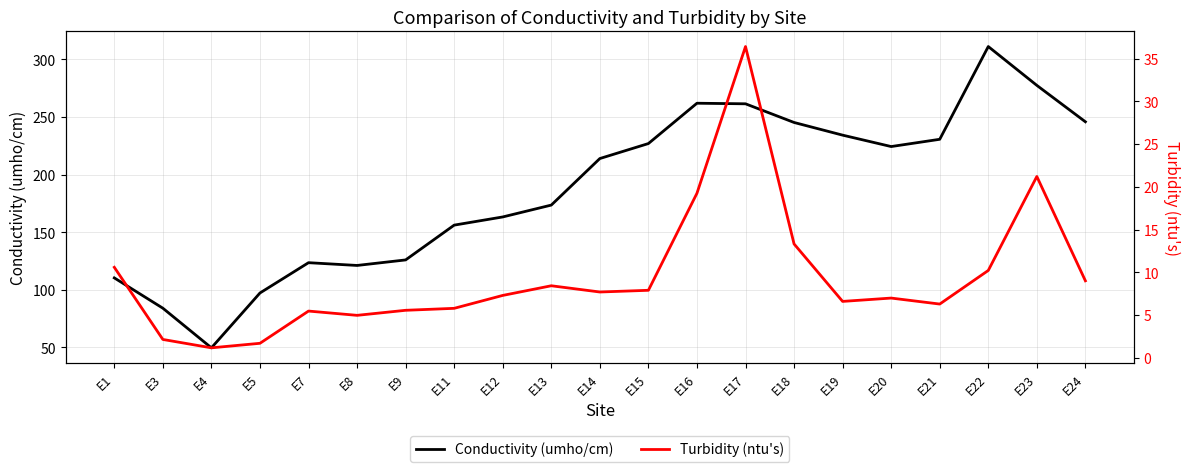

Which series has the widest spread of values?

Conductivity (umho/cm)